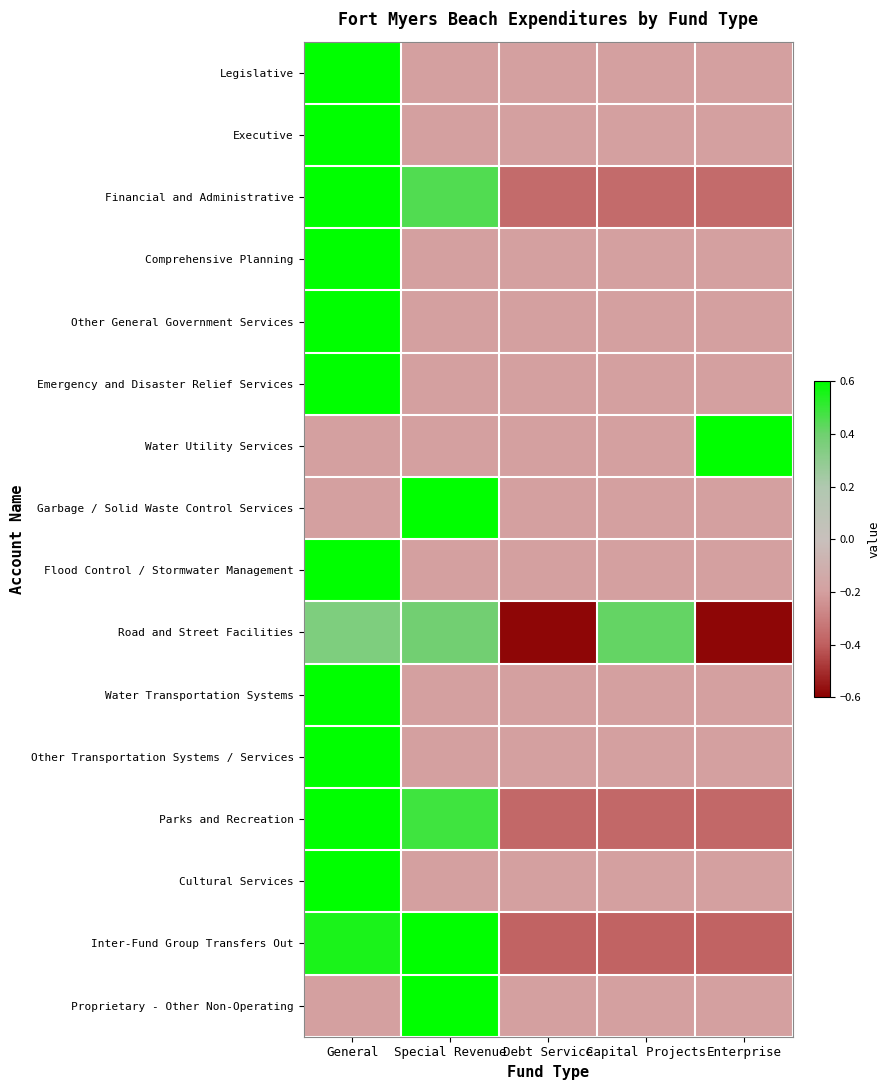

Reading right to left, what are all the values shown in this chart?

Legislative: Enterprise=-0.2	Capital Projects=-0.2	Debt Service=-0.2	Special Revenue=-0.2	General=0.8
Executive: Enterprise=-0.2	Capital Projects=-0.2	Debt Service=-0.2	Special Revenue=-0.2	General=0.8
Financial and Administrative: Enterprise=-0.4	Capital Projects=-0.4	Debt Service=-0.4	Special Revenue=0.5	General=0.6
Comprehensive Planning: Enterprise=-0.2	Capital Projects=-0.2	Debt Service=-0.2	Special Revenue=-0.2	General=0.8
Other General Government Services: Enterprise=-0.2	Capital Projects=-0.2	Debt Service=-0.2	Special Revenue=-0.2	General=0.8
Emergency and Disaster Relief Services: Enterprise=-0.2	Capital Projects=-0.2	Debt Service=-0.2	Special Revenue=-0.2	General=0.8
Water Utility Services: Enterprise=0.8	Capital Projects=-0.2	Debt Service=-0.2	Special Revenue=-0.2	General=-0.2
Garbage / Solid Waste Control Services: Enterprise=-0.2	Capital Projects=-0.2	Debt Service=-0.2	Special Revenue=0.8	General=-0.2
Flood Control / Stormwater Management: Enterprise=-0.2	Capital Projects=-0.2	Debt Service=-0.2	Special Revenue=-0.2	General=0.8
Road and Street Facilities: Enterprise=-0.6	Capital Projects=0.4	Debt Service=-0.6	Special Revenue=0.4	General=0.4
Water Transportation Systems: Enterprise=-0.2	Capital Projects=-0.2	Debt Service=-0.2	Special Revenue=-0.2	General=0.8
Other Transportation Systems / Services: Enterprise=-0.2	Capital Projects=-0.2	Debt Service=-0.2	Special Revenue=-0.2	General=0.8
Parks and Recreation: Enterprise=-0.4	Capital Projects=-0.4	Debt Service=-0.4	Special Revenue=0.5	General=0.6
Cultural Services: Enterprise=-0.2	Capital Projects=-0.2	Debt Service=-0.2	Special Revenue=-0.2	General=0.8
Inter-Fund Group Transfers Out: Enterprise=-0.4	Capital Projects=-0.4	Debt Service=-0.4	Special Revenue=0.6	General=0.5
Proprietary - Other Non-Operating: Enterprise=-0.2	Capital Projects=-0.2	Debt Service=-0.2	Special Revenue=0.8	General=-0.2